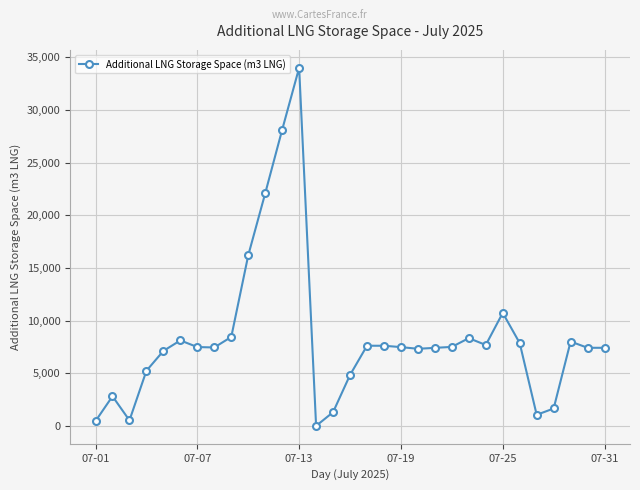

True or false: there are more than 1 points higher than both neighbors.

True